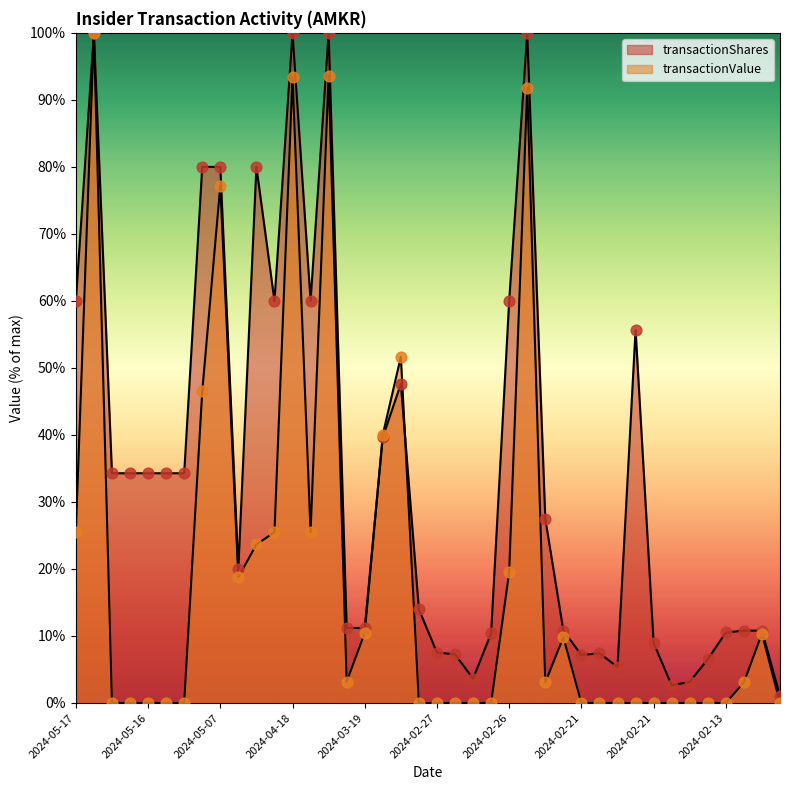

Which series has the widest spread of Y values?

transactionValue